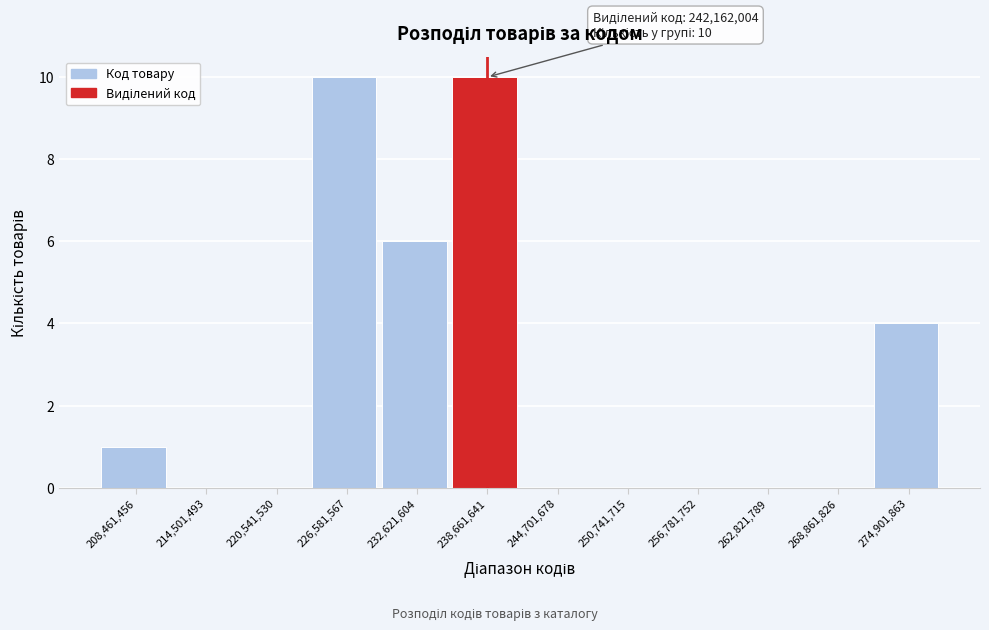

Reading left to right, extract all data points from this chart.

208,461,456=1	214,501,493=0	220,541,530=0	226,581,567=10	232,621,604=6	238,661,641=10	244,701,678=0	250,741,715=0	256,781,752=0	262,821,789=0	268,861,826=0	274,901,863=4